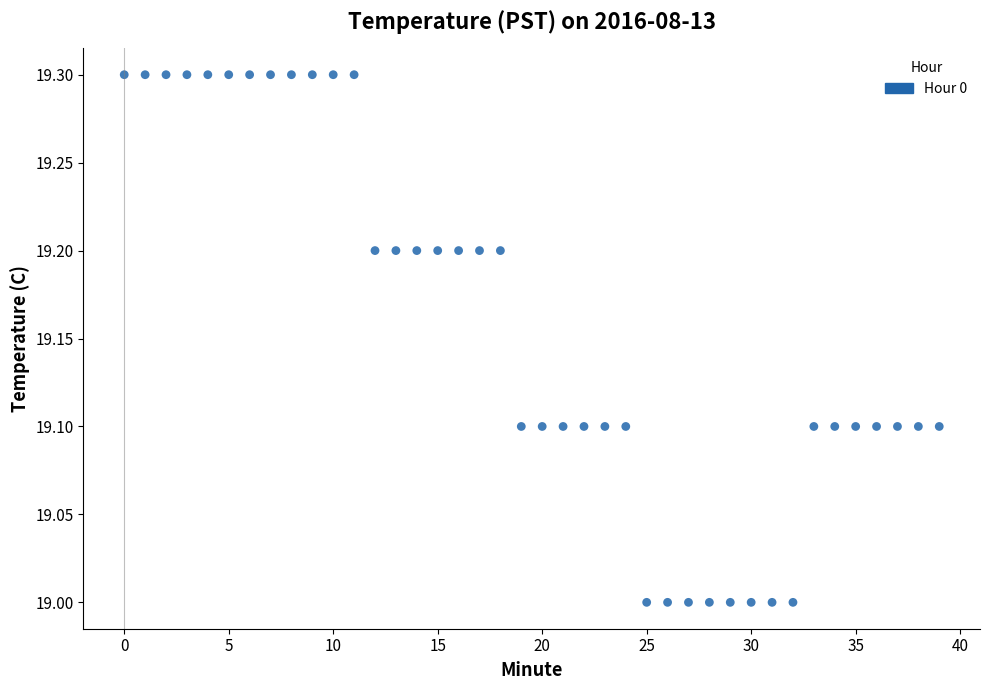

What is the range of Y values (max minus min)?

0.3